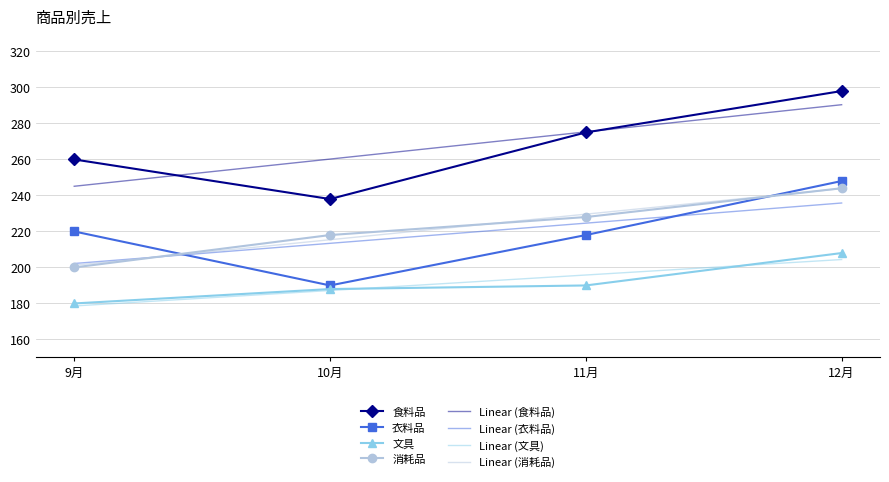

What are all the series names shown in the legend?

食料品, 衣料品, 文具, 消耗品, Linear (食料品), Linear (衣料品), Linear (文具), Linear (消耗品)